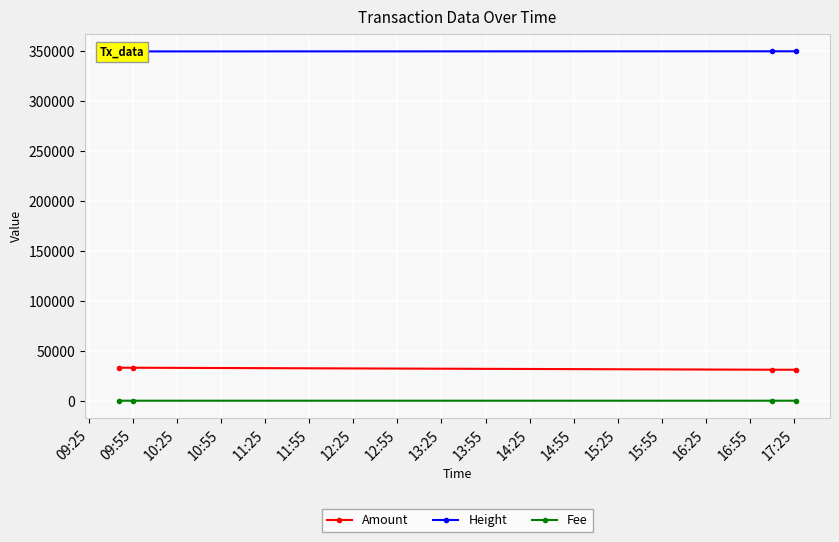

Count the number of data series in this chart.

3